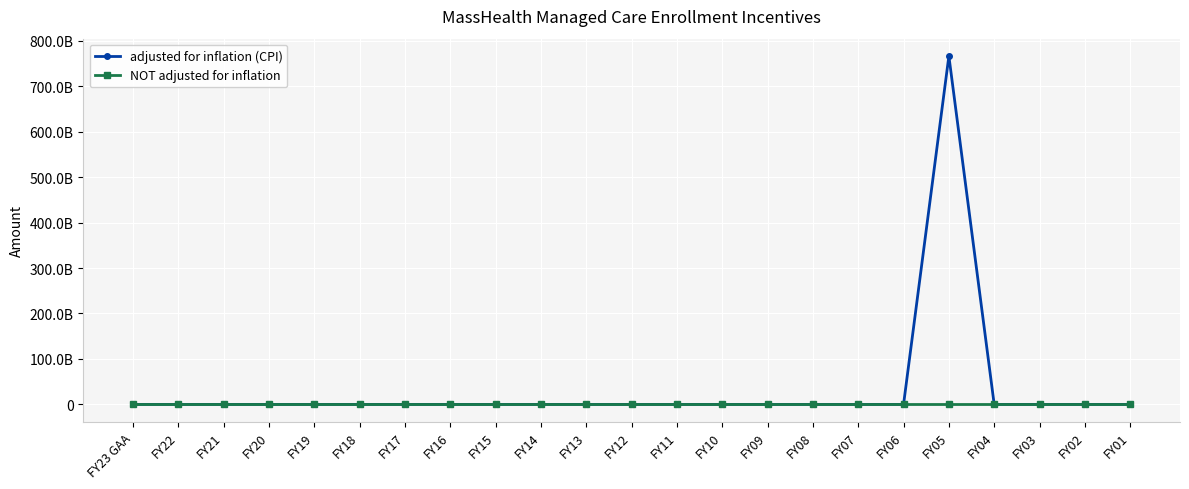

True or false: adjusted for inflation (CPI) has more than 1 points higher than both neighbors.

False